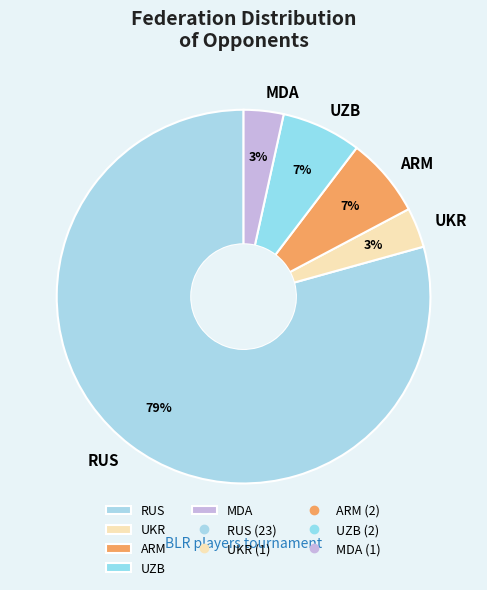

Combined, do RUS and UKR account for over 50%?

Yes